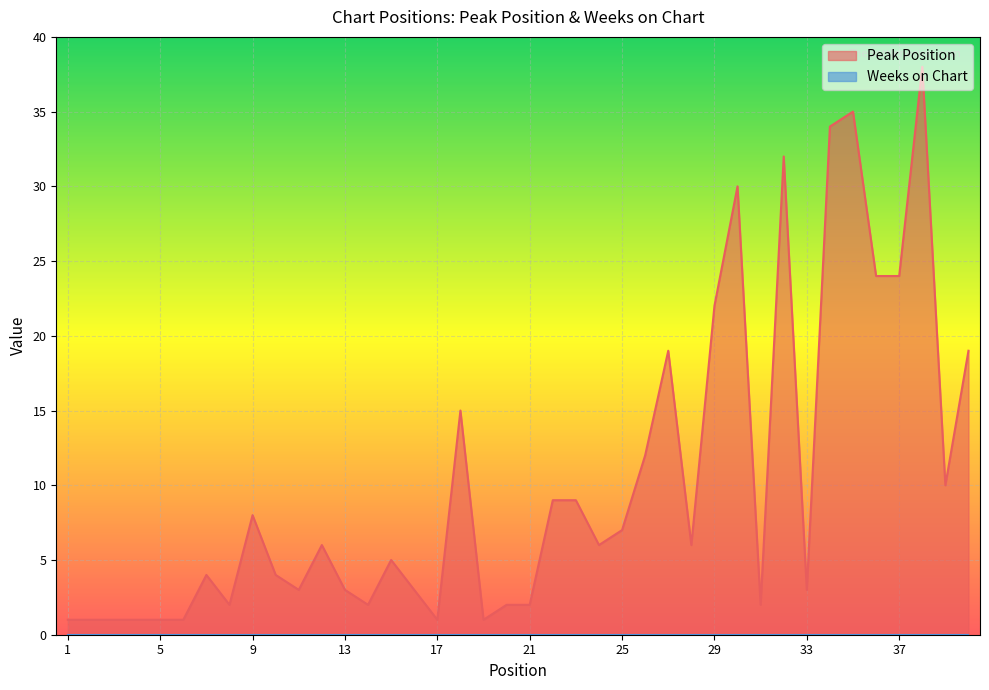

Count the number of data series in this chart.

2